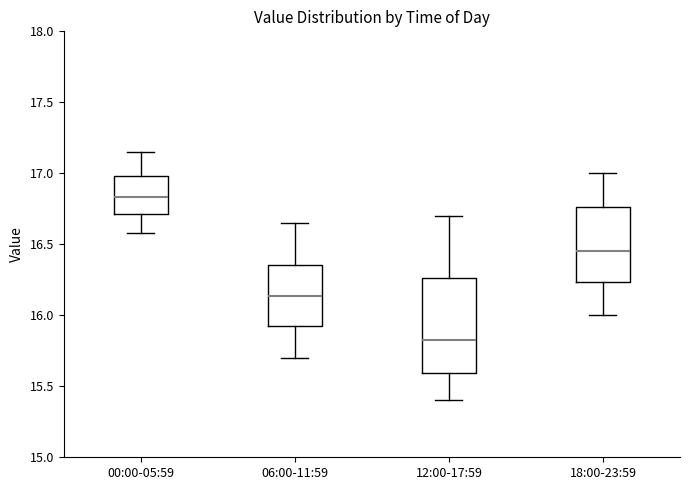

Reading left to right, read every box against the y-axis: the position of its median line, the range the box covers, and the ends of its whiskers. The values are not printed on the chart, so give them approximately, as read against the axis.

00:00-05:59: median 16.85, box 16.70 to 17.00, whiskers 16.60 to 17.15
06:00-11:59: median 16.15, box 15.90 to 16.35, whiskers 15.70 to 16.65
12:00-17:59: median 15.85, box 15.60 to 16.25, whiskers 15.40 to 16.70
18:00-23:59: median 16.45, box 16.25 to 16.75, whiskers 16.00 to 17.00